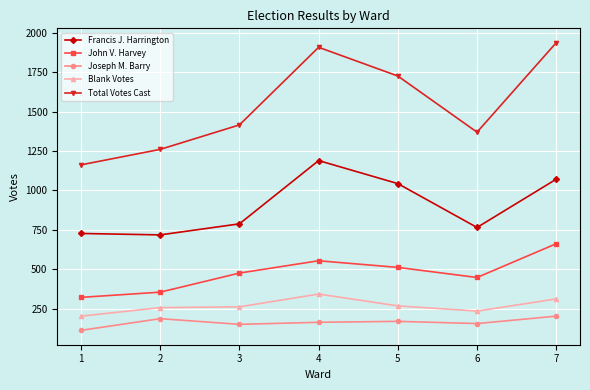

At which category does John V. Harvey reach its first local peak?

4